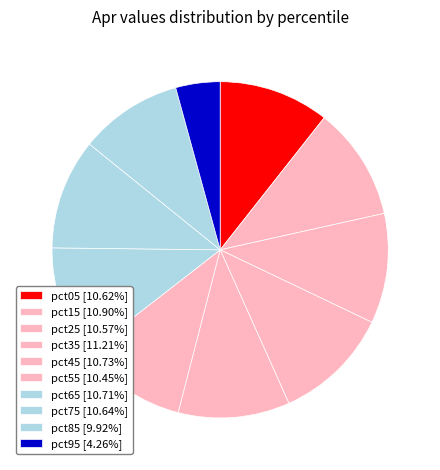

Count the number of slices in the pie.

10